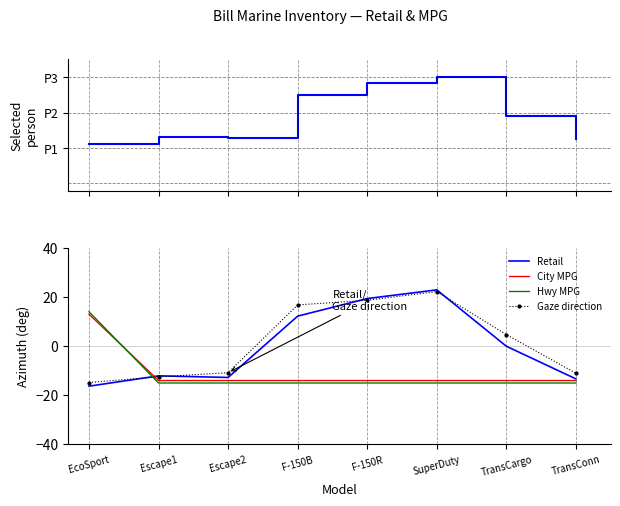

How many lines are shown in the chart?

5